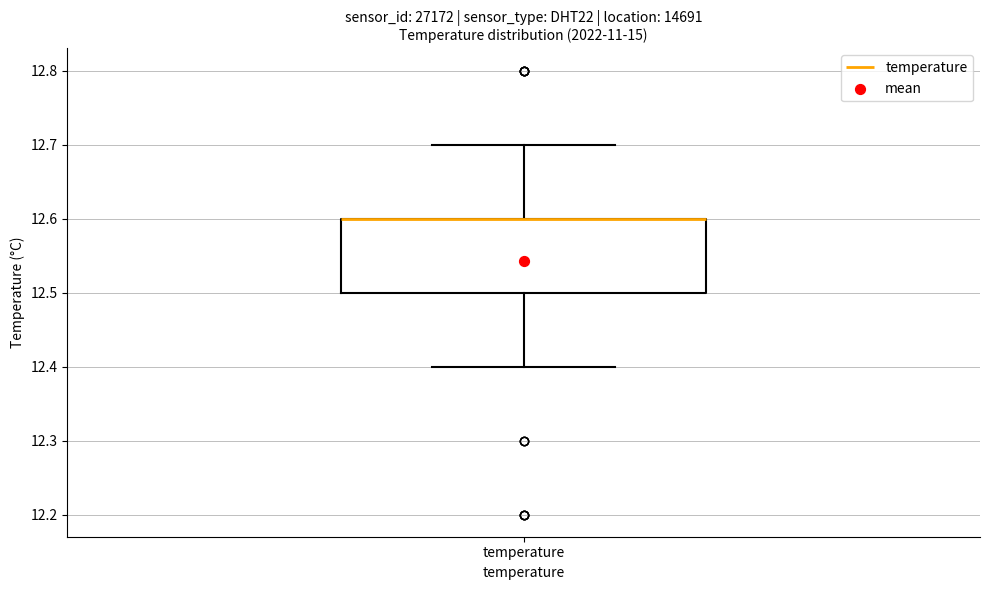

Where is the lower edge of the box for temperature on the y-axis? The values are not printed on the chart, so give them approximately, as read against the axis.

12.5